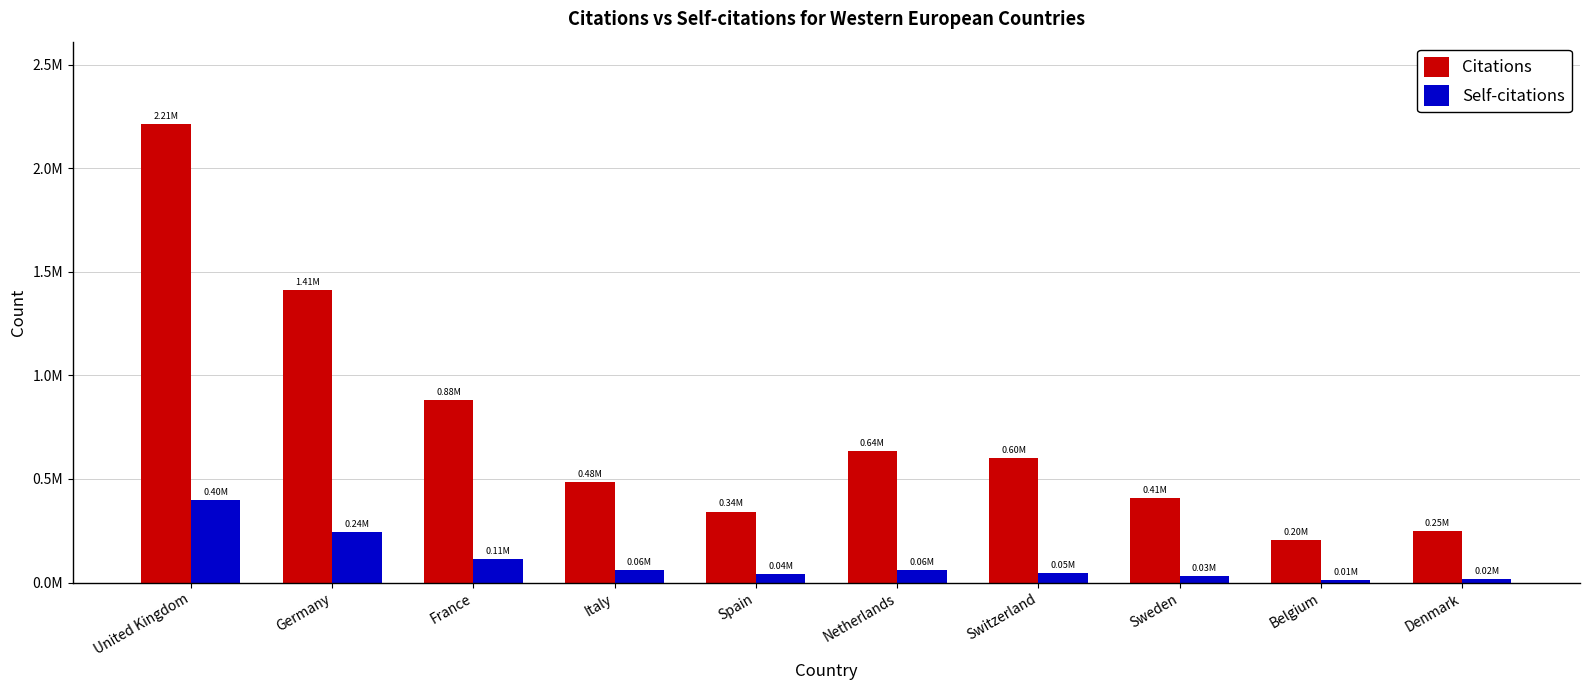

Where does the Self-citations series first go above 60862?

United Kingdom